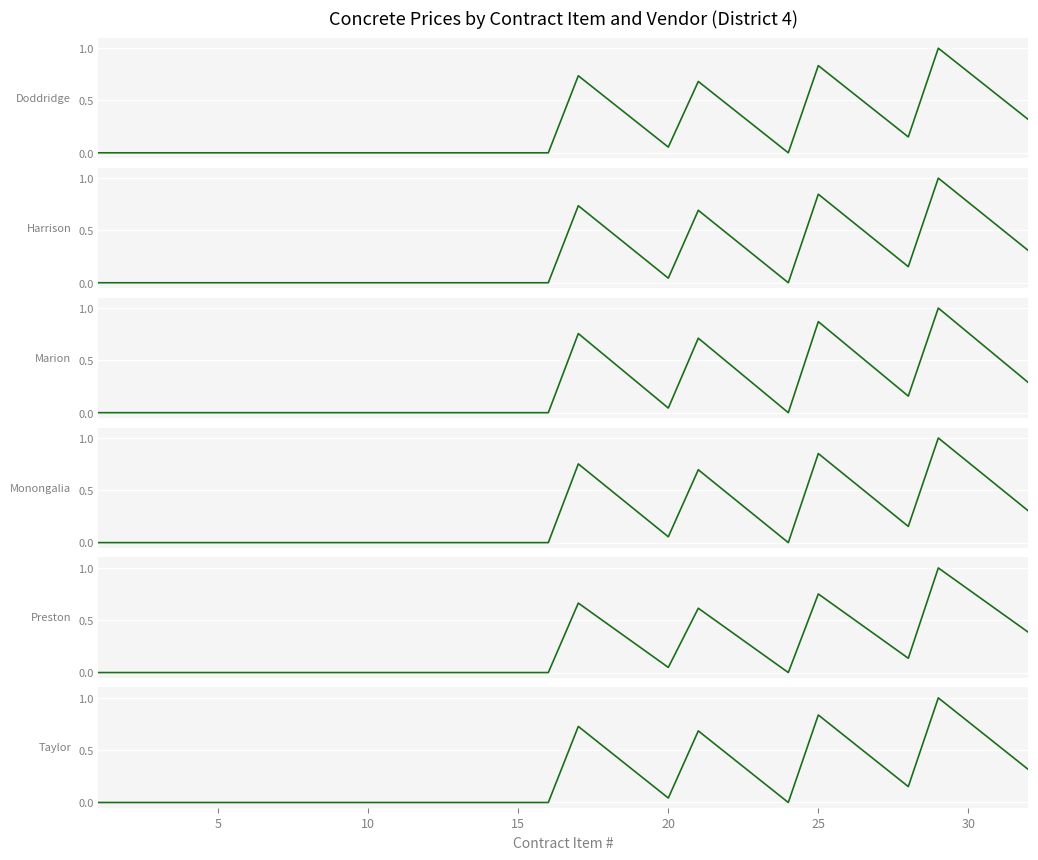

Which series has the widest spread of values?

Doddridge (Central Supply)